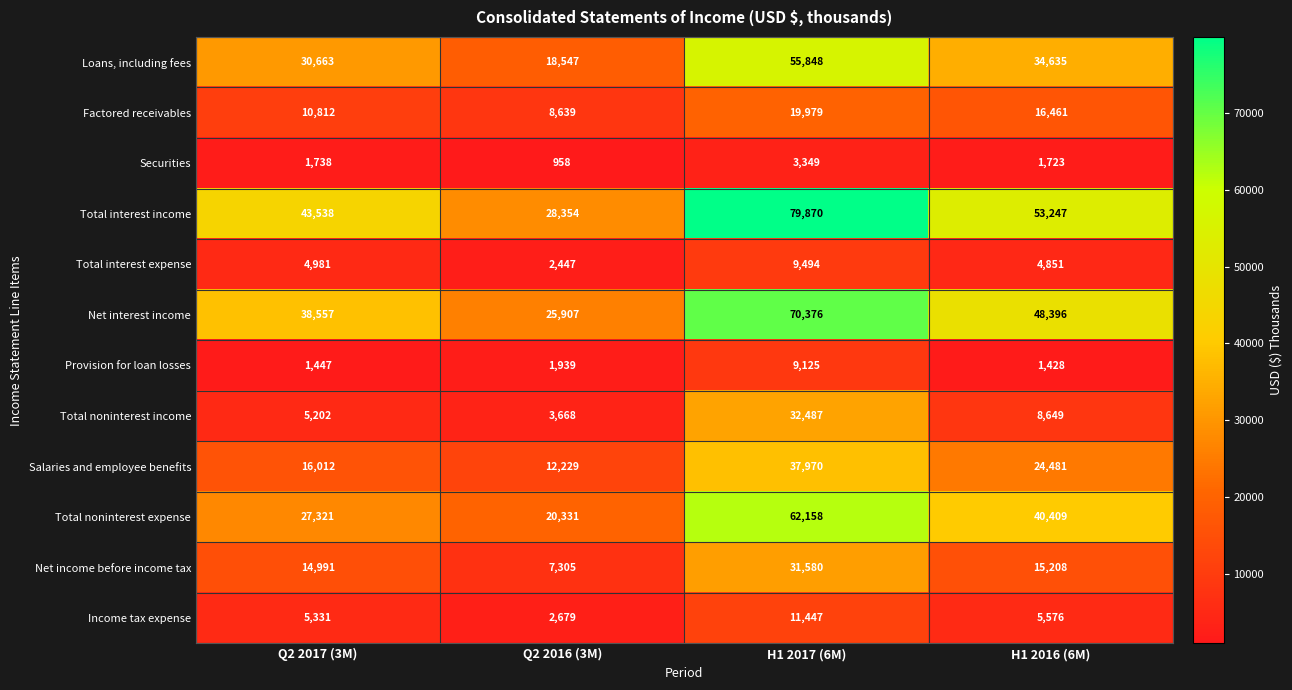

What is the maximum value shown in the chart?

79870